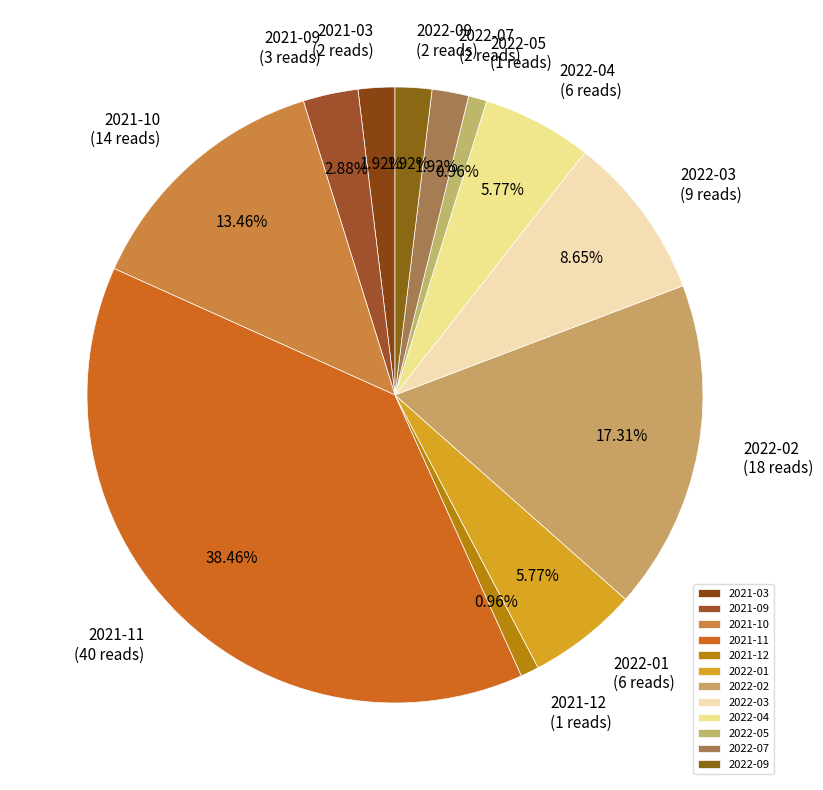

Combined, do 2022-01 and 2021-10 account for over 50%?

No